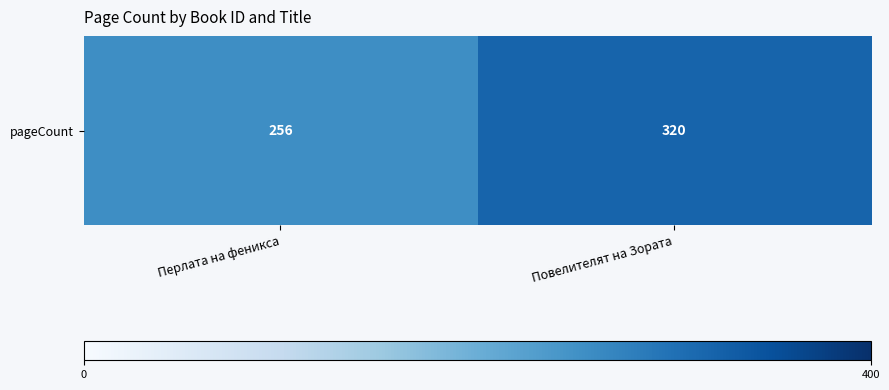

Is it true that the value at Повелителят на Зората is 194?

False